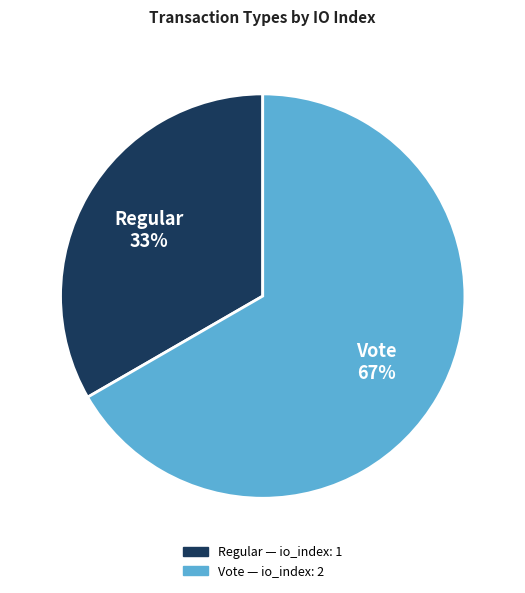

Combined, do Regular and Vote account for over 50%?

Yes